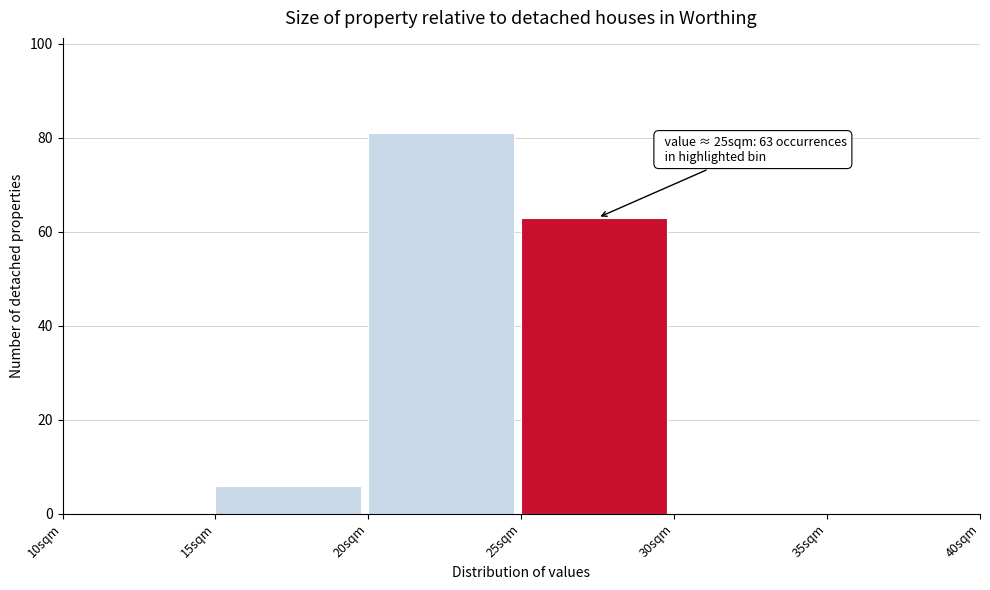

Over which range of the x-axis is the bar tallest?

20 to 25